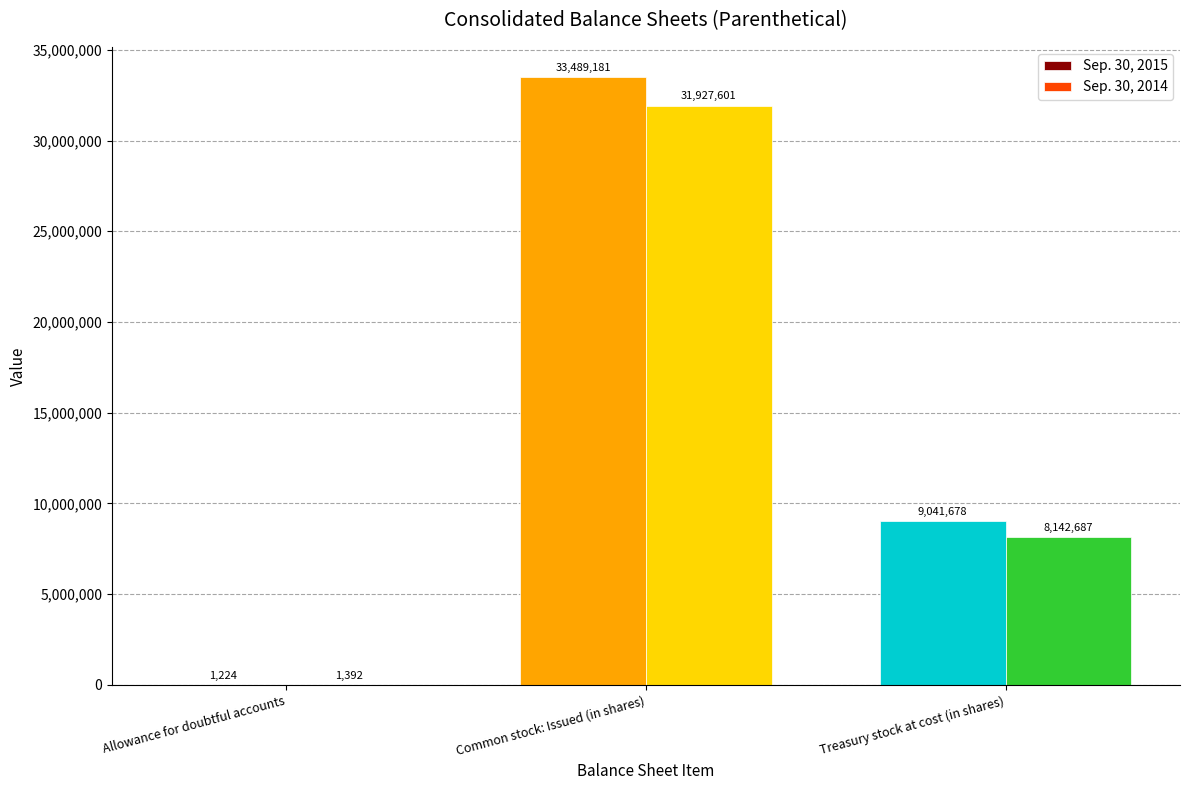

The Sep. 30, 2014 series shows 13410014 at Treasury stock at cost (in shares). True or false?

False